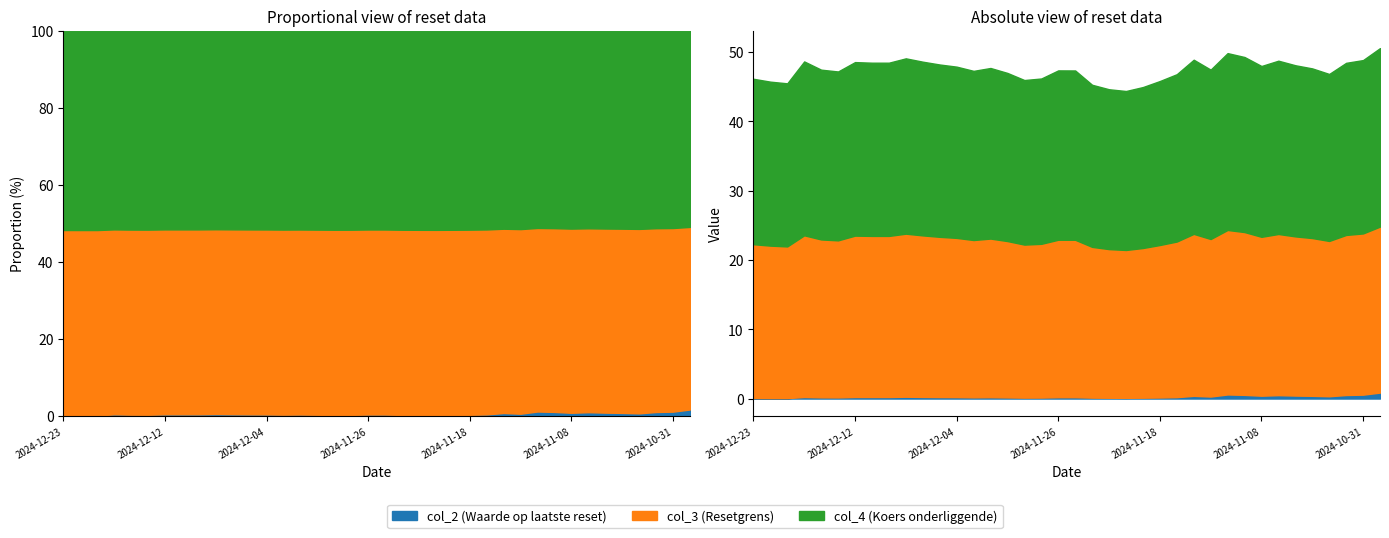

True or false: col_4 (Koers onderliggende) and col_2 (Waarde op laatste reset) intersect in this chart.

False